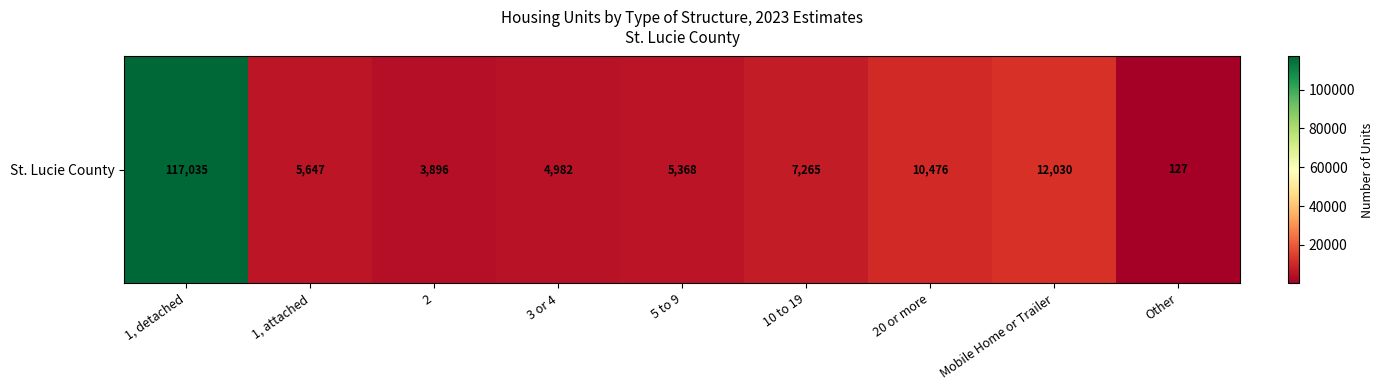

What is the maximum value shown in the chart?

117035